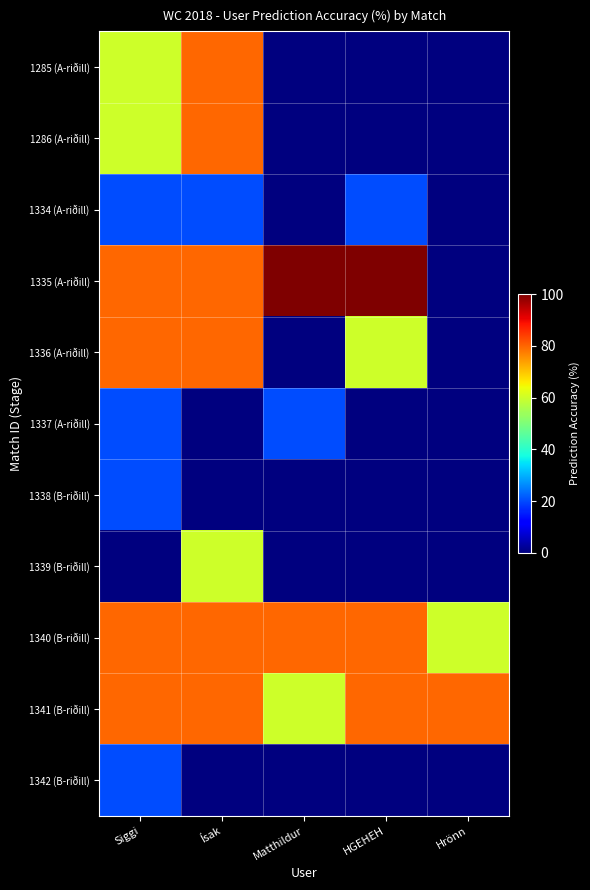

Rank the series at Matthildur from lowest to highest value.

1285 (A-riðill), 1286 (A-riðill), 1334 (A-riðill), 1336 (A-riðill), 1338 (B-riðill), 1339 (B-riðill), 1342 (B-riðill), 1337 (A-riðill), 1341 (B-riðill), 1340 (B-riðill), 1335 (A-riðill)